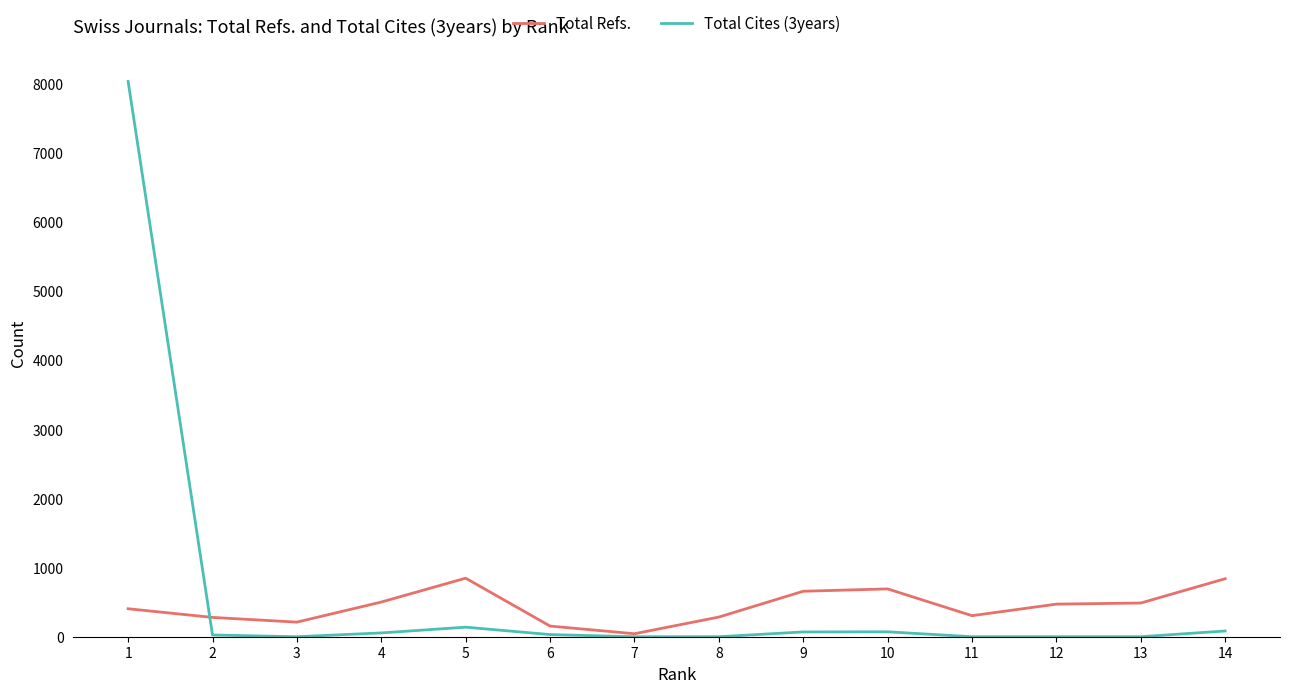

What is the minimum value for Total Refs.?

43